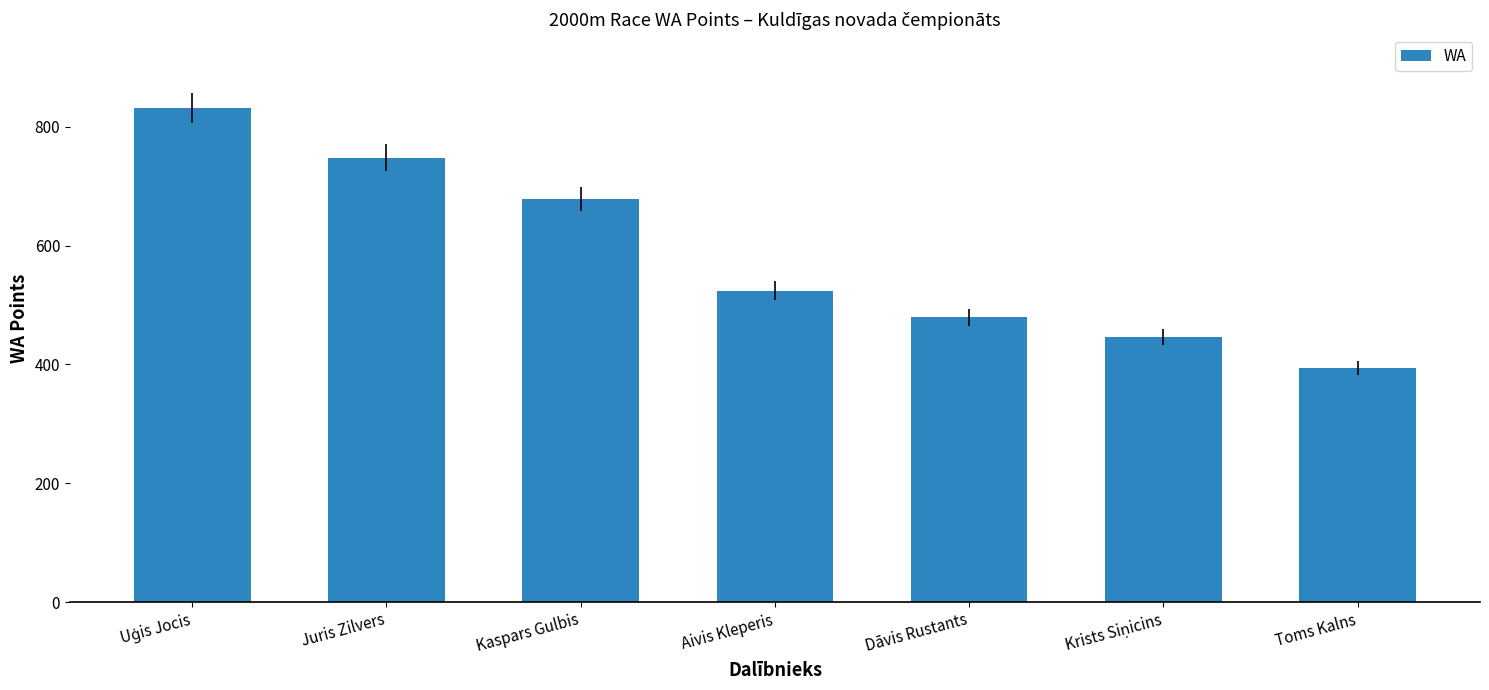

Are the bars grouped side by side (vs. stacked)?

No